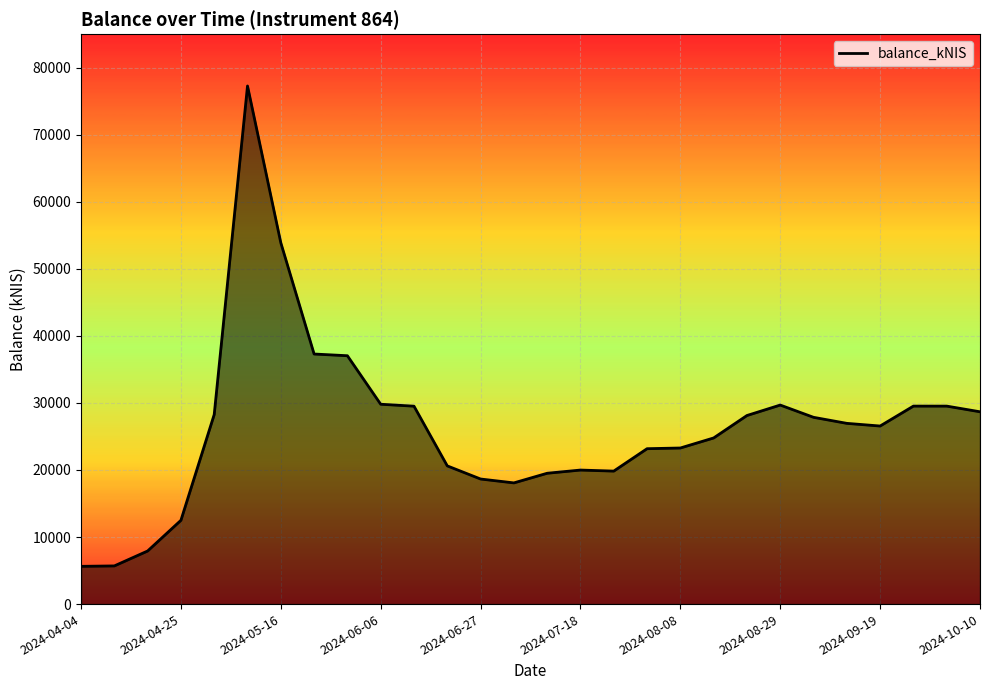

How many values are below 26956?

14